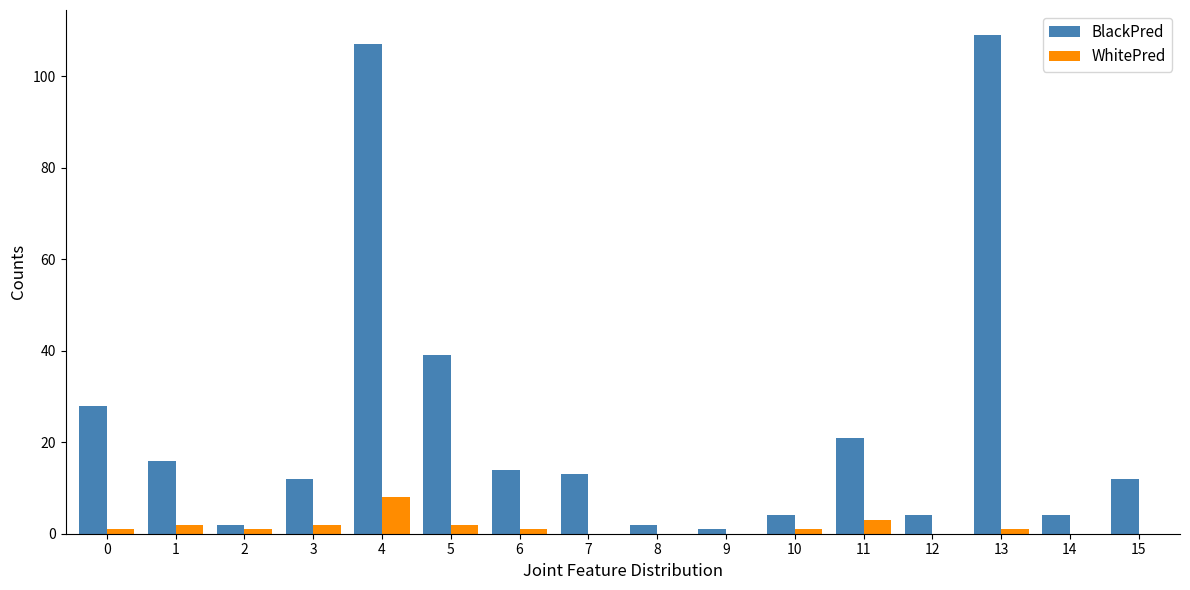

Reading left to right, what are all the values shown in this chart?

BlackPred: 0=28	1=16	2=2	3=12	4=107	5=39	6=14	7=13	8=2	9=1	10=4	11=21	12=4	13=109	14=4	15=12
WhitePred: 0=1	1=2	2=1	3=2	4=8	5=2	6=1	7=0	8=0	9=0	10=1	11=3	12=0	13=1	14=0	15=0